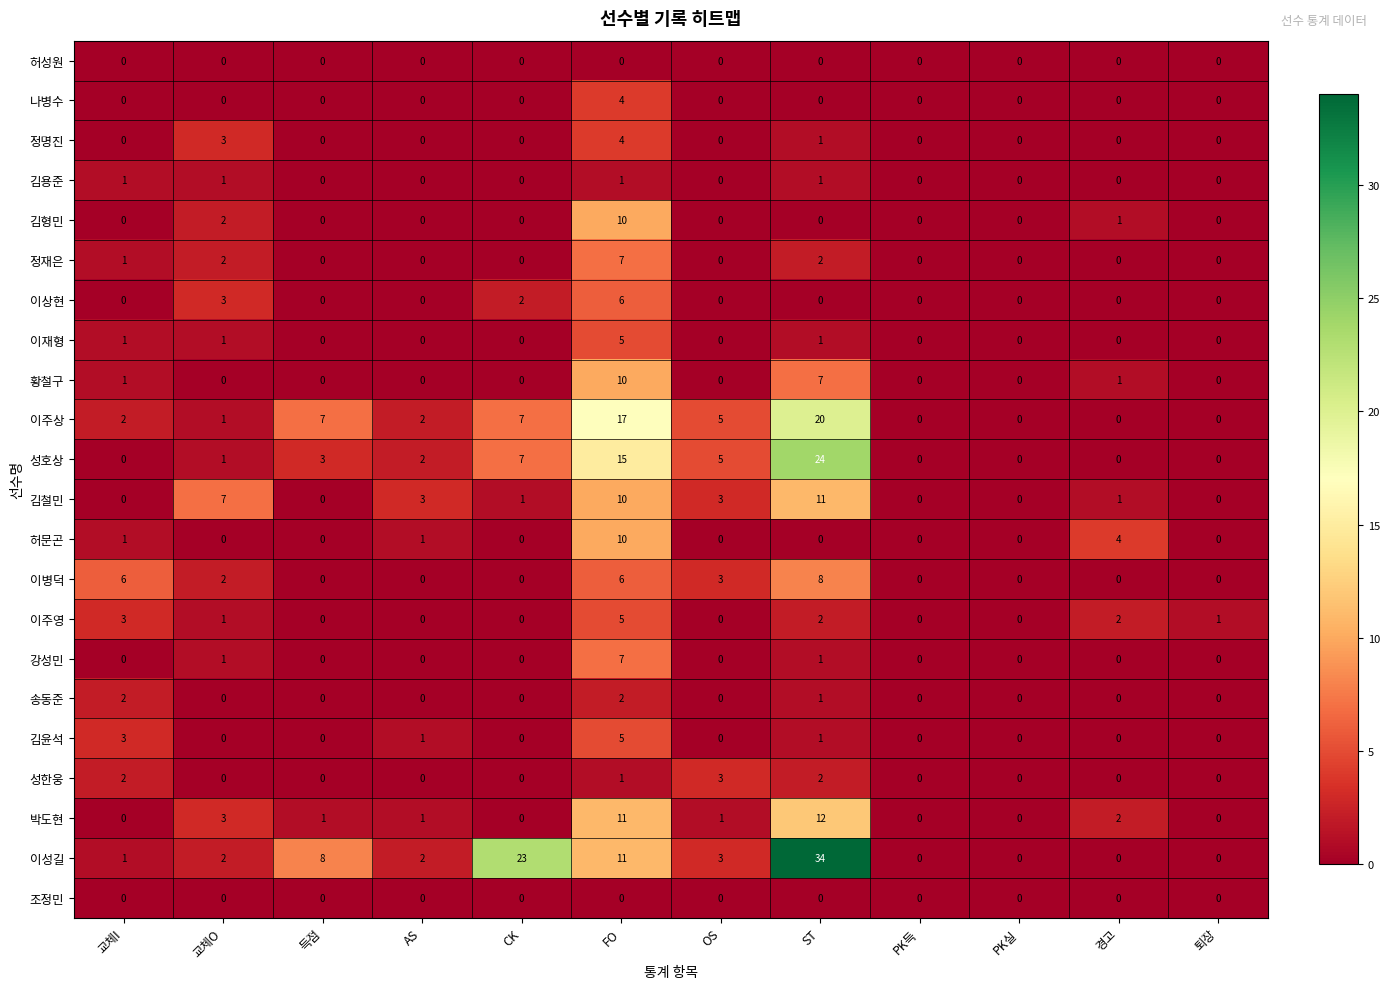

What is the difference between the maximum and minimum values in the 이주상 series?

20